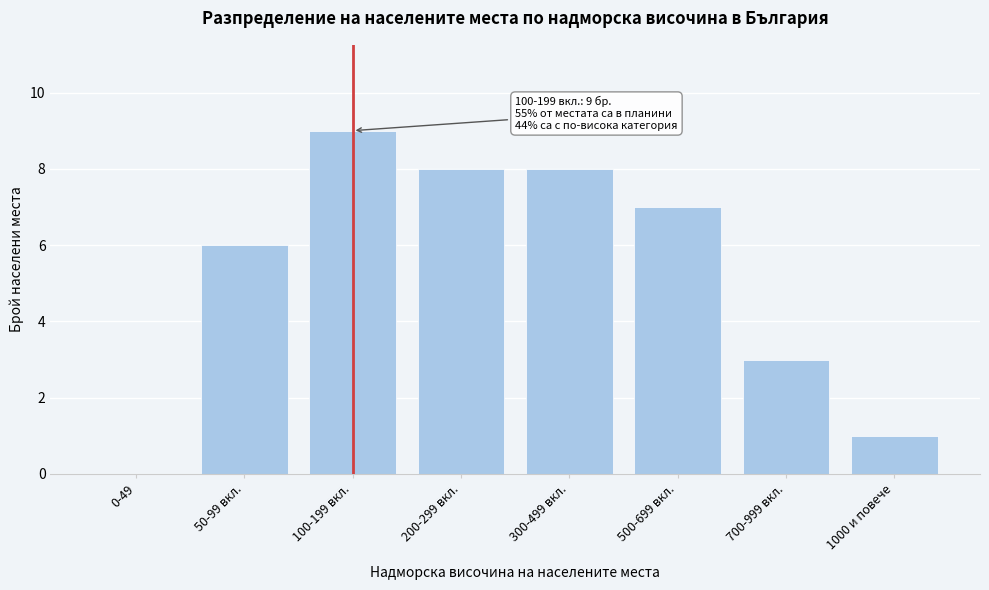

Reading right to left, transcribe all the data shown in this chart.

1000 и повече=1	700-999 вкл.=3	500-699 вкл.=7	300-499 вкл.=8	200-299 вкл.=8	100-199 вкл.=9	50-99 вкл.=6	0-49=0